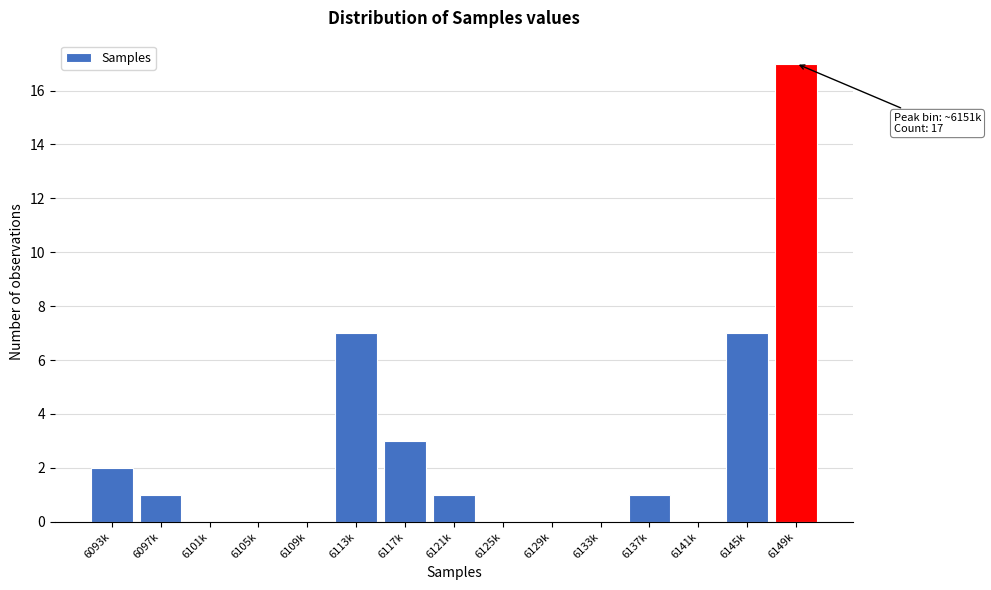

Reading left to right, what are all the values shown in this chart?

6093k=2	6097k=1	6101k=0	6105k=0	6109k=0	6113k=7	6117k=3	6121k=1	6125k=0	6129k=0	6133k=0	6137k=1	6141k=0	6145k=7	6149k=17